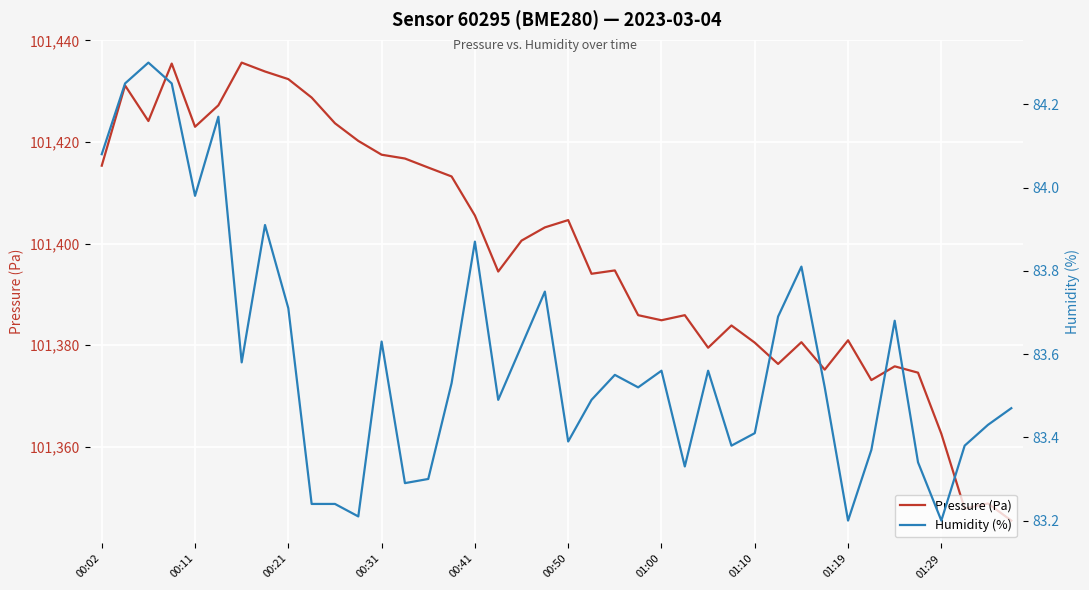

True or false: Humidity (%) has a value of 45.3 at 00:50.

False